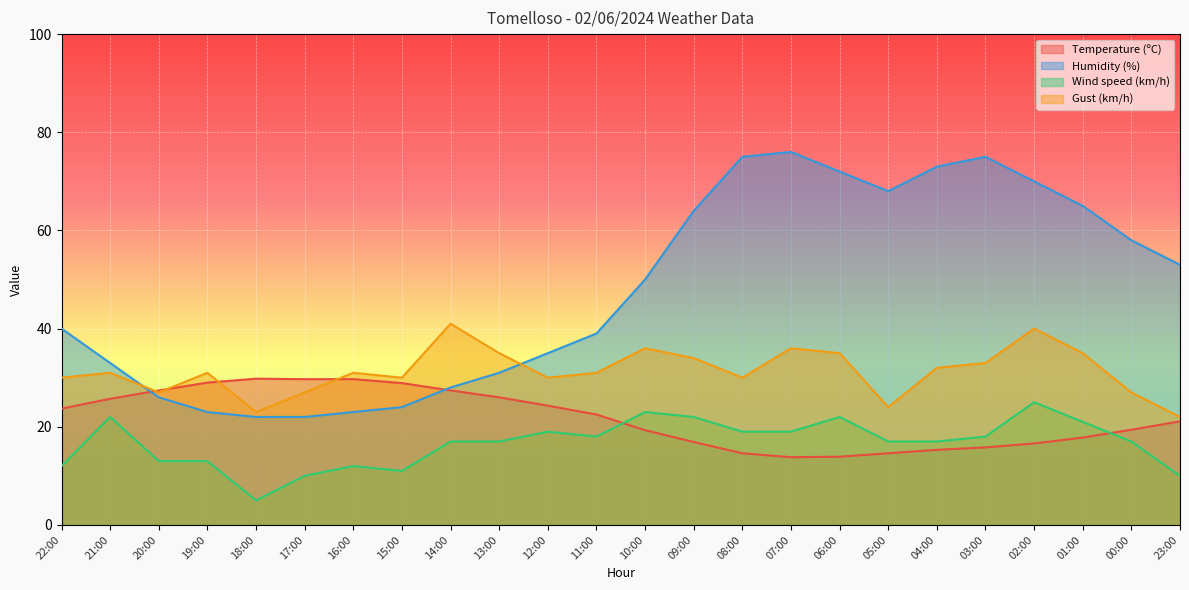

How many distinct data groups are displayed?

4